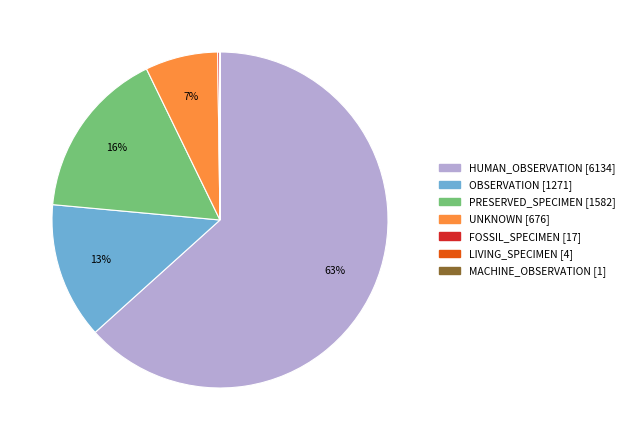

Do OBSERVATION and PRESERVED_SPECIMEN together represent more than half of the pie?

No